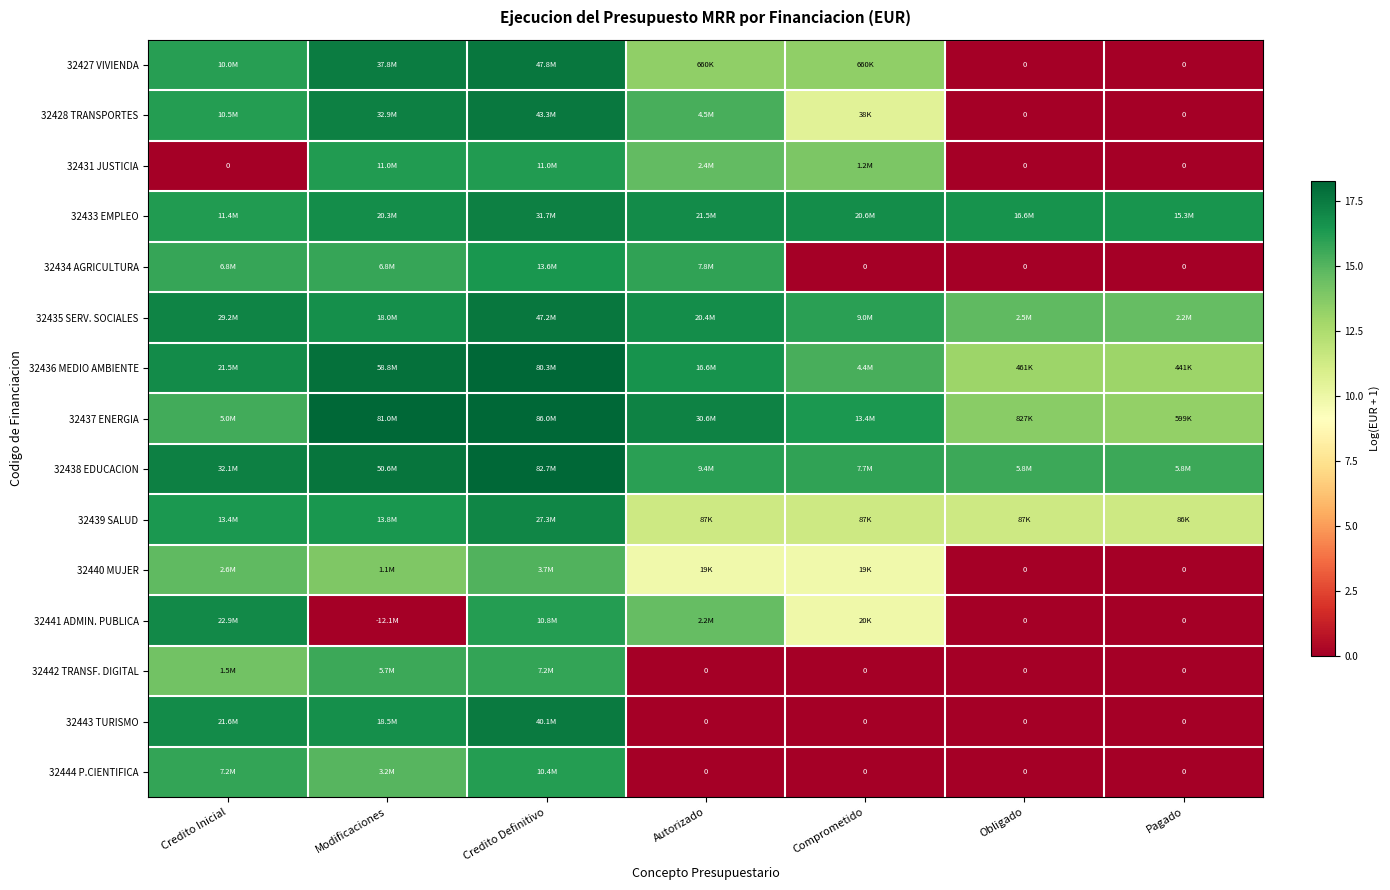

How many series are shown in this chart?

15